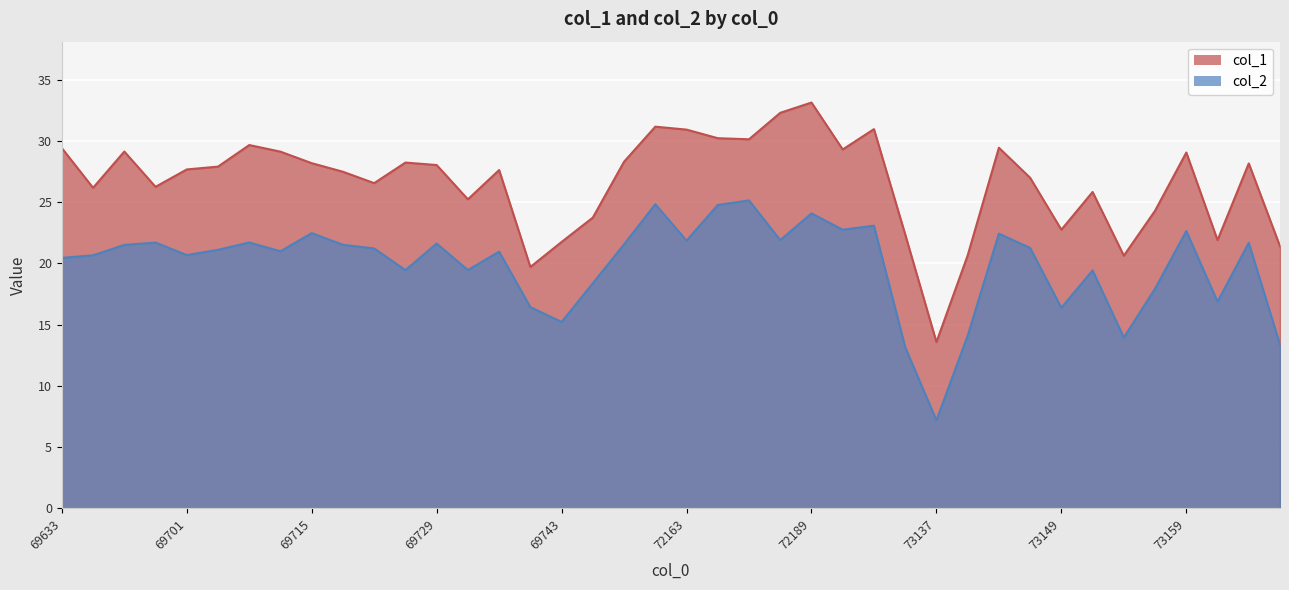

Which category has the lowest value in the col_1 series?

73137